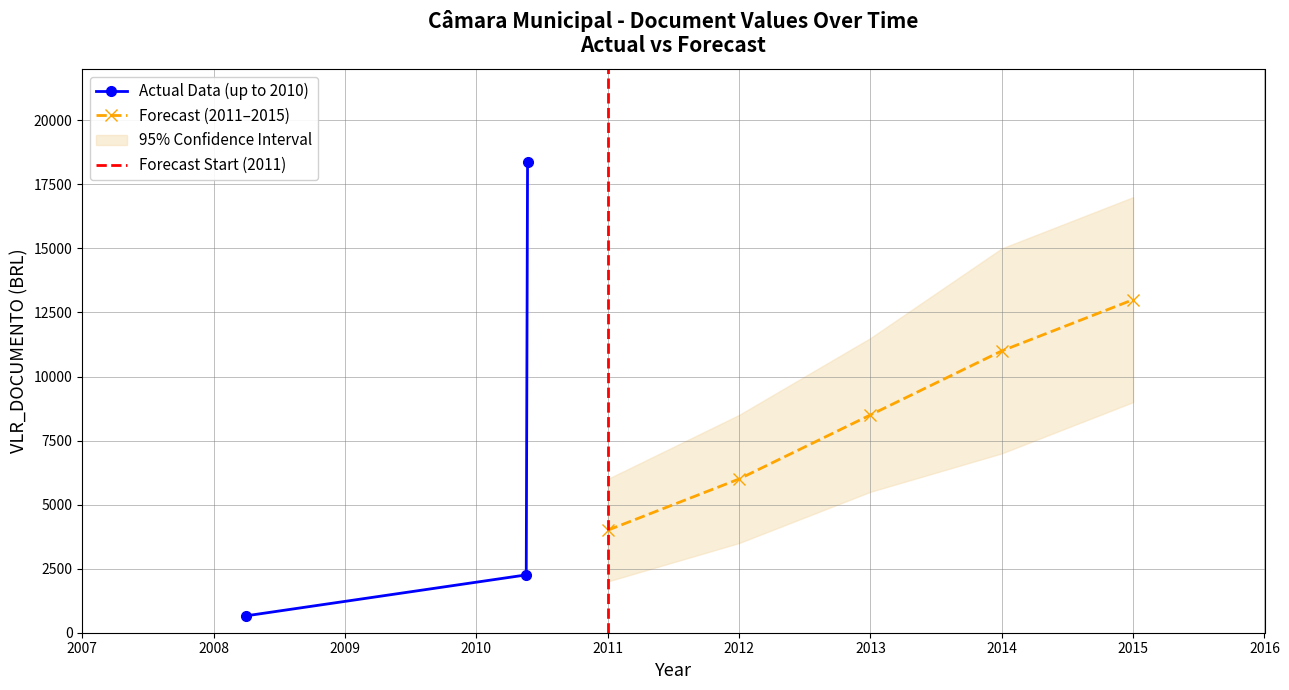

What is the value of the Actual Data (up to 2010) point at the 1st from the left?

661.4